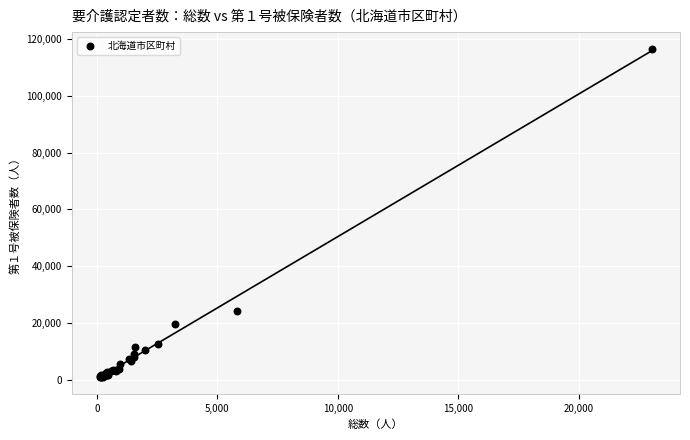

What Y value in the scatter plot is closest to 58731?

24361